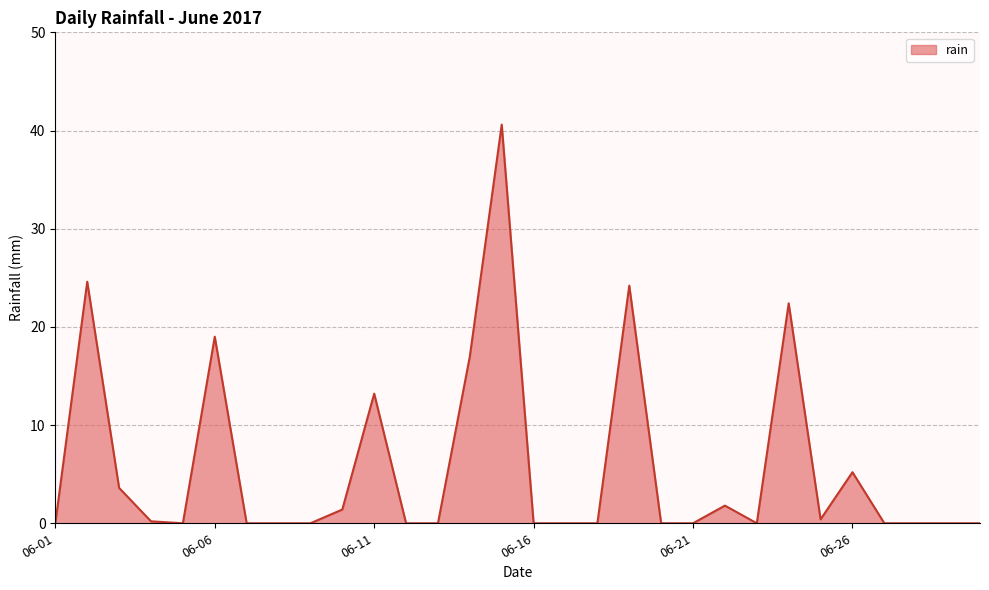

What is the greatest value displayed?

40.6